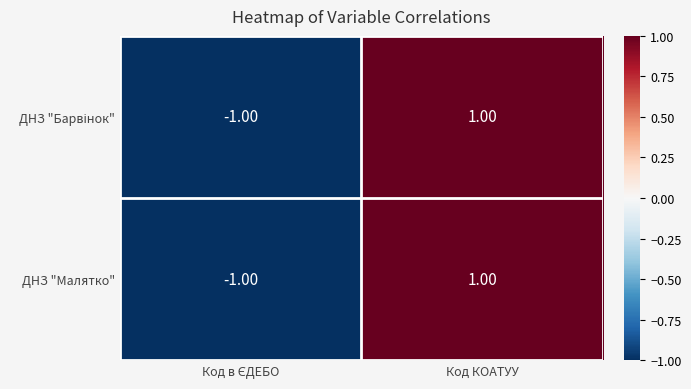

How many distinct data groups are displayed?

2